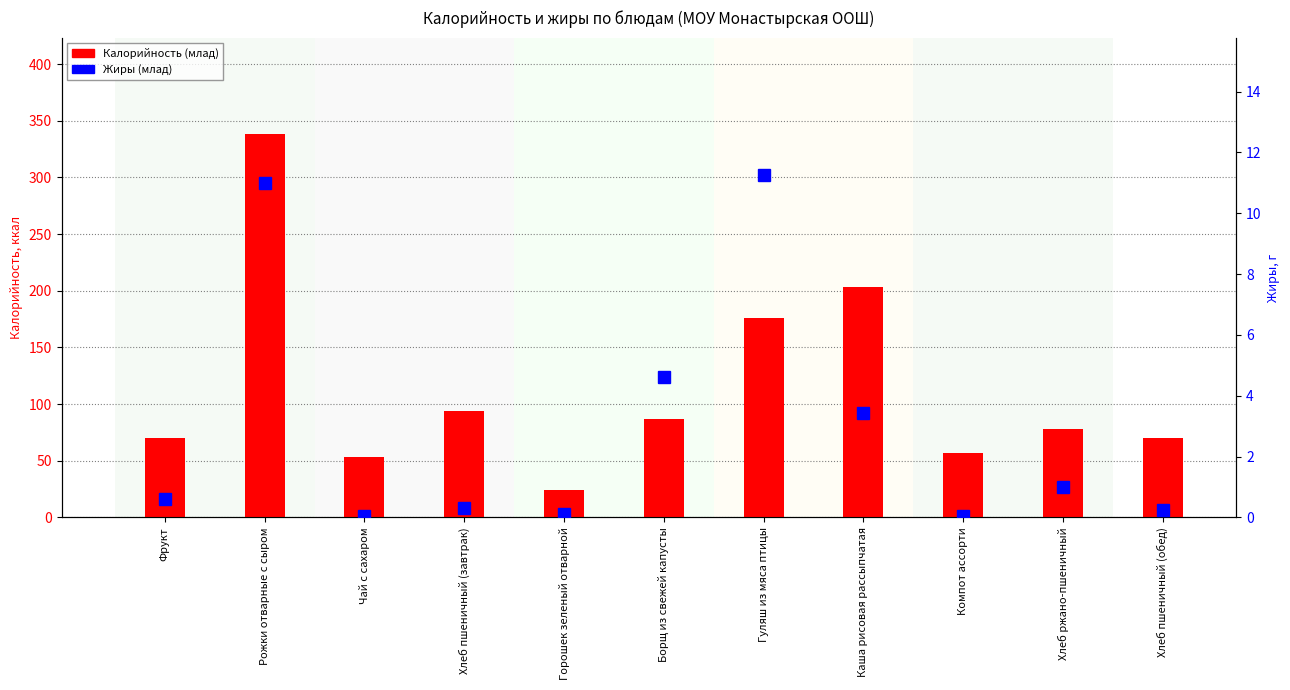

Reading left to right, list all the values displayed in this chart.

Калорийность (млад): 70.5	338.8	53.4	94.0	24.0	86.5	176.2	202.9	57.2	77.7	70.5
Жиры (млад): 0.6	11.0	0.1	0.3	0.1	4.6	11.3	3.4	0.1	1.0	0.2